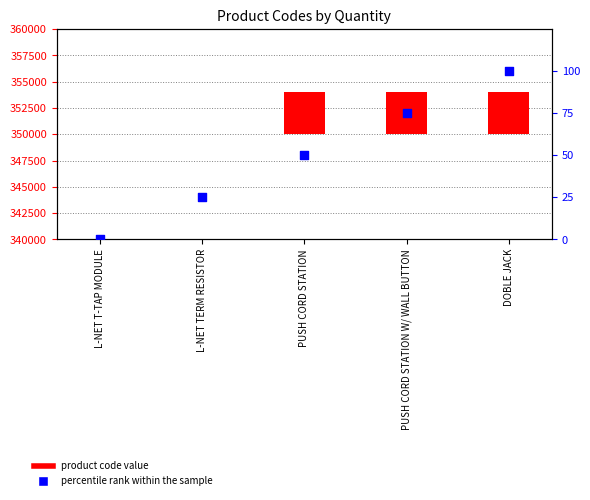

What are all the series names shown in the legend?

product code value, percentile rank within the sample